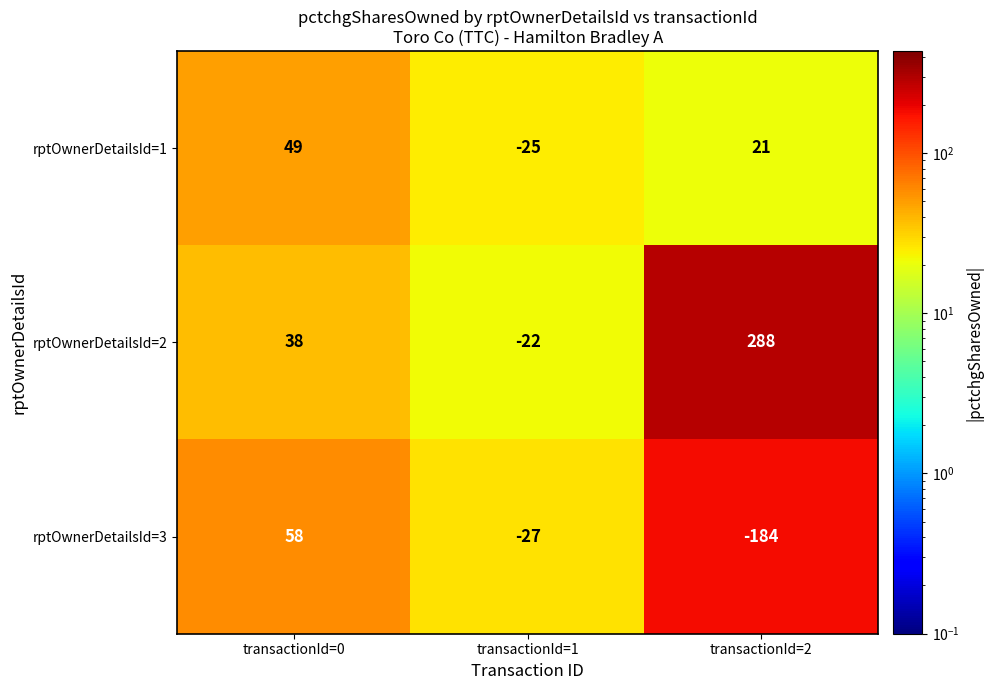

The value of rptOwnerDetailsId=2 at transactionId=2 is 288. True or false?

True